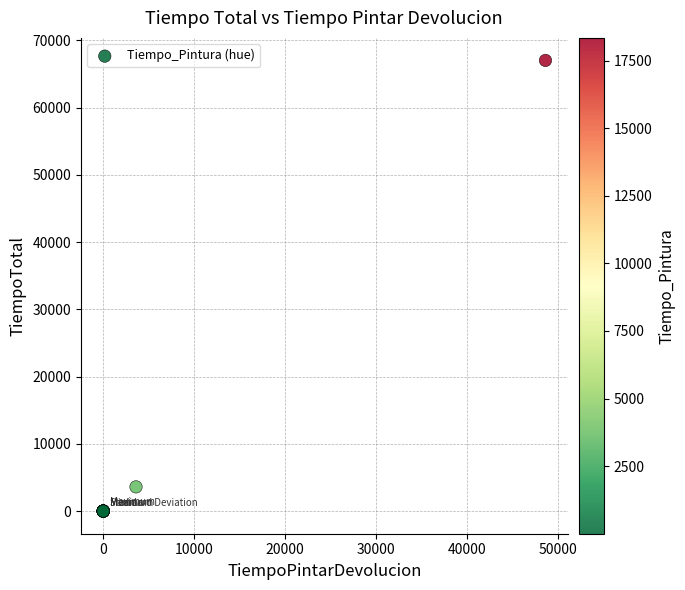

What Y value in the scatter plot is closest to 33500?

3615.0